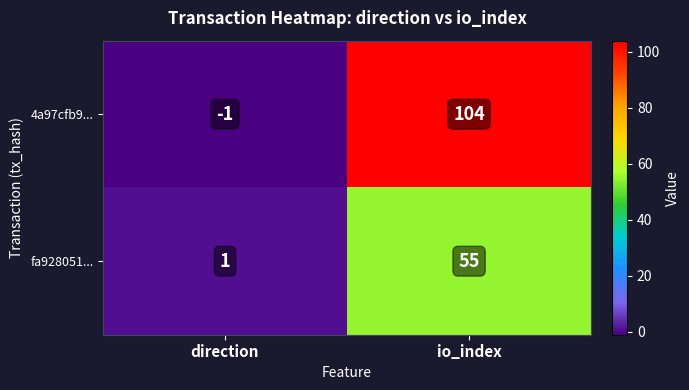

Is it true that 4a97cfb9... equals -1 at direction?

True